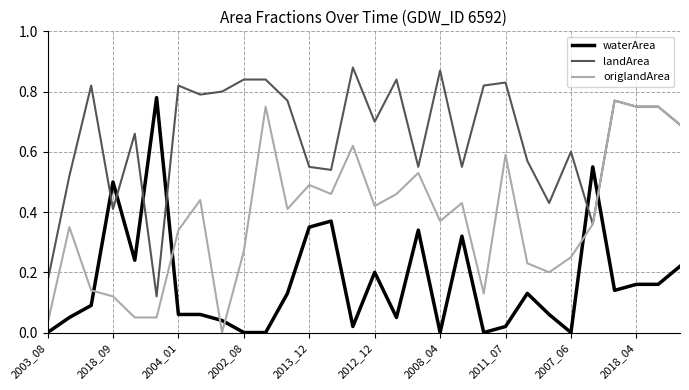

At how many categories does at least one series exceed 0?

30